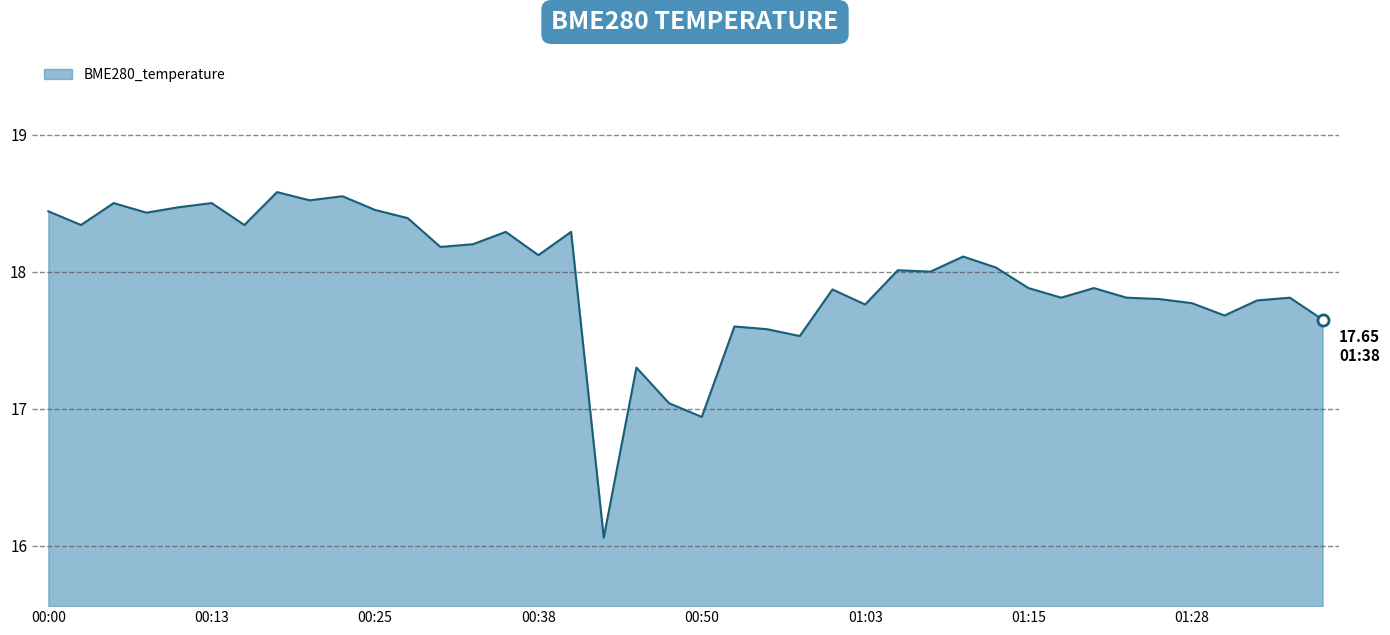

What is the difference between the maximum and minimum values?

2.5